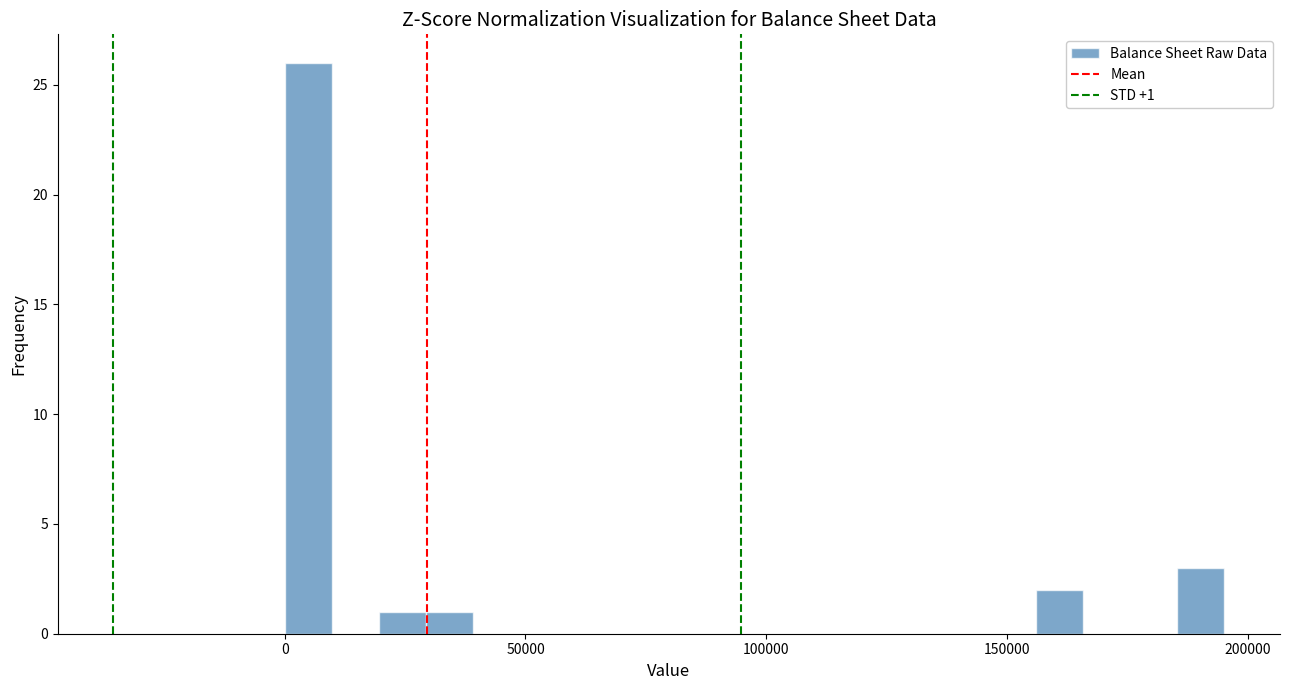

Read against the x-axis, roughly where is the centre of the tallest bar?

5000